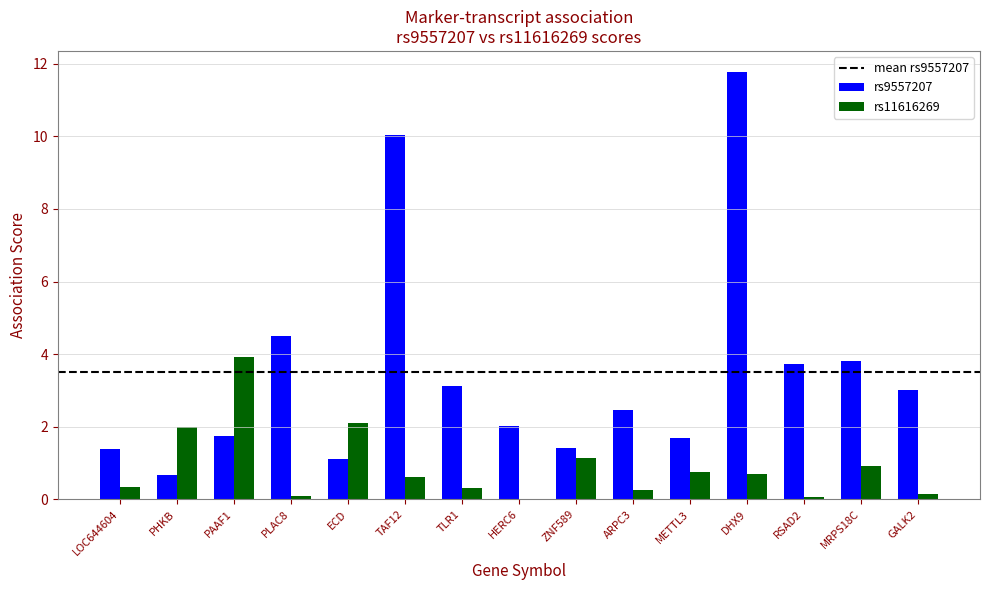

At which label is rs9557207 closest to 6?

PLAC8